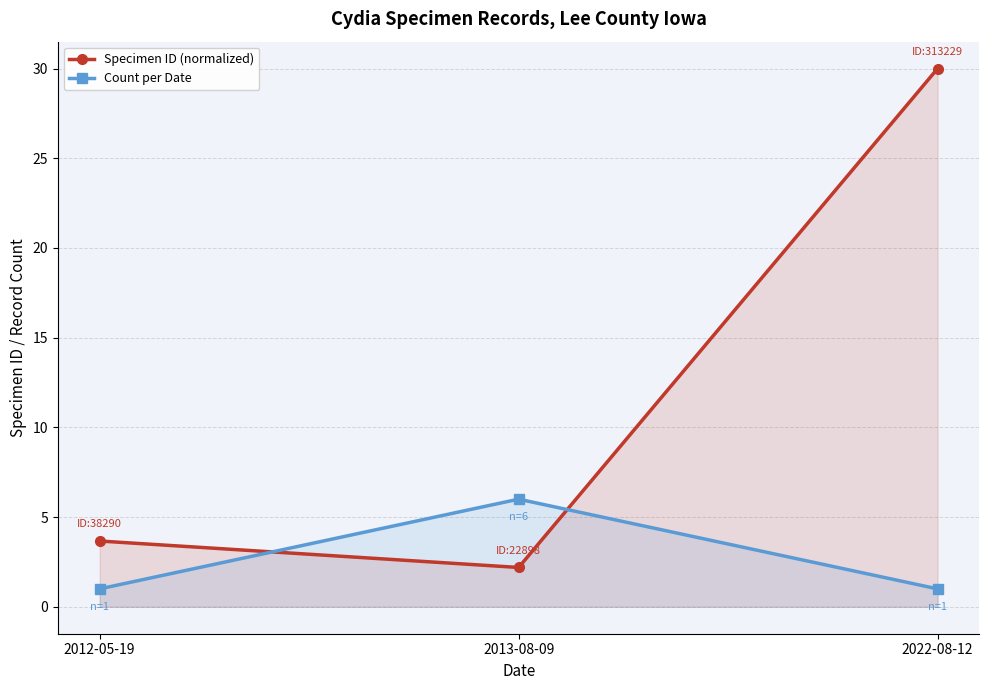

List the series in order of their peak value, lowest first.

Count per Date, Specimen ID (normalized)